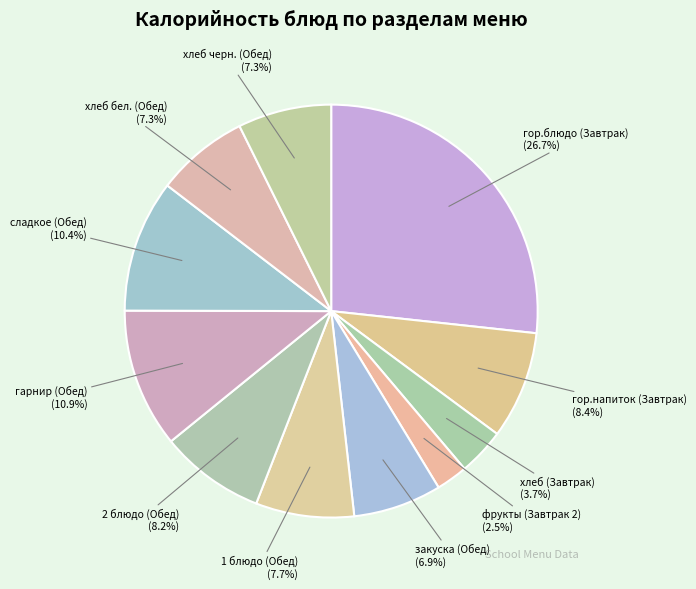

Is there any slice that represents more than half of the pie?

No